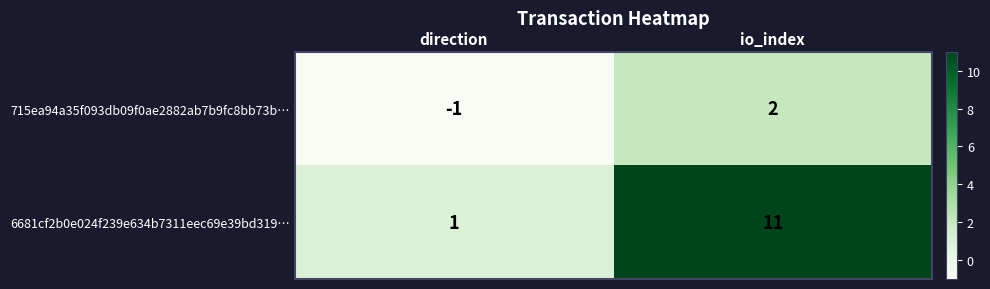

Which series has the largest total across all categories?

6681cf2b0e024f239e634b7311eec69e39bd319…